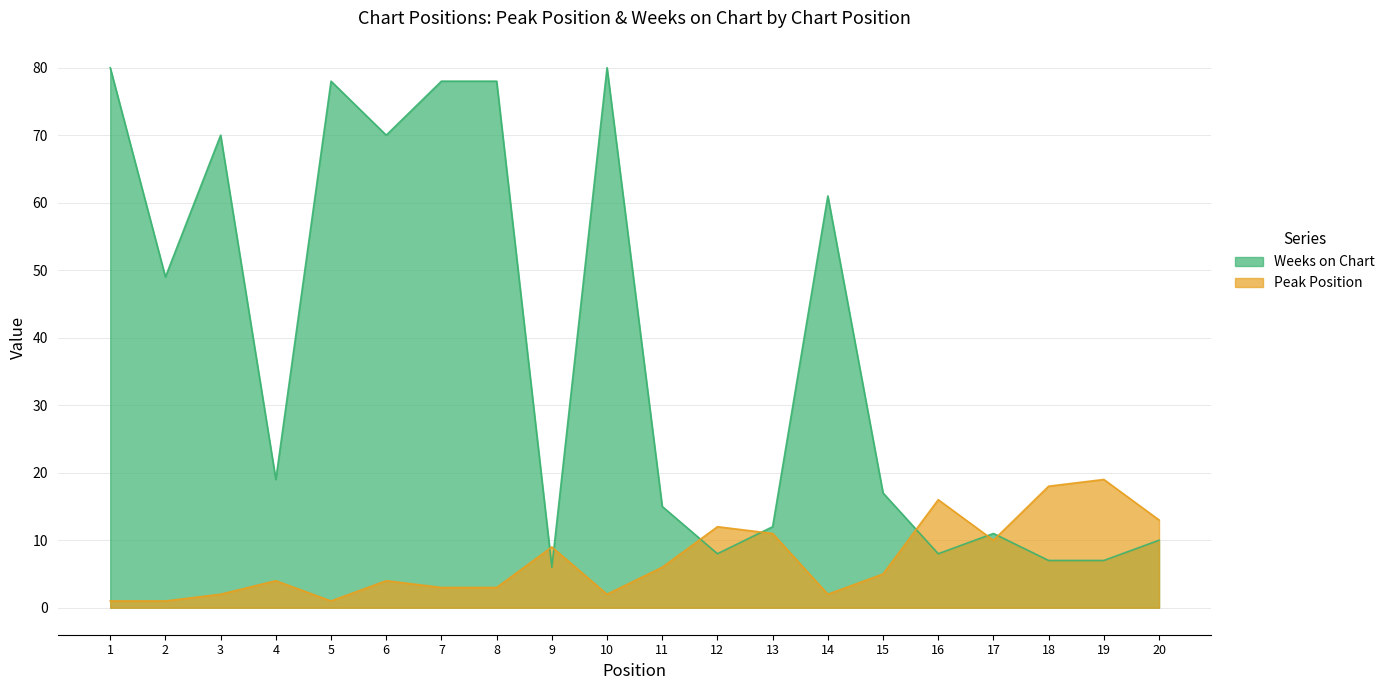

Which series has the widest spread of values?

Weeks on Chart